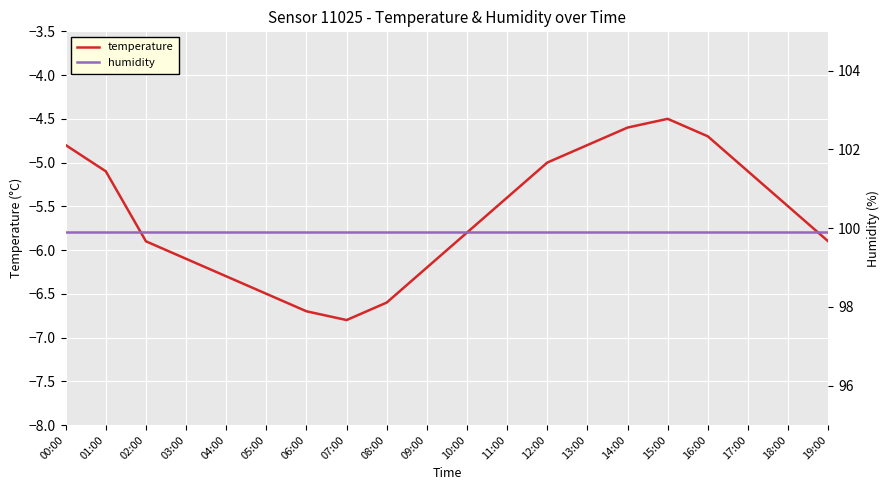

Count the number of categories in the chart.

20